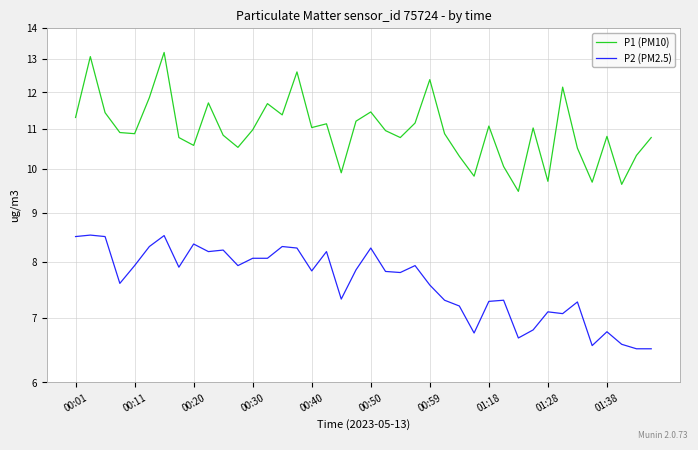

How many interior local valleys does the P2 (PM2.5) series have?

11